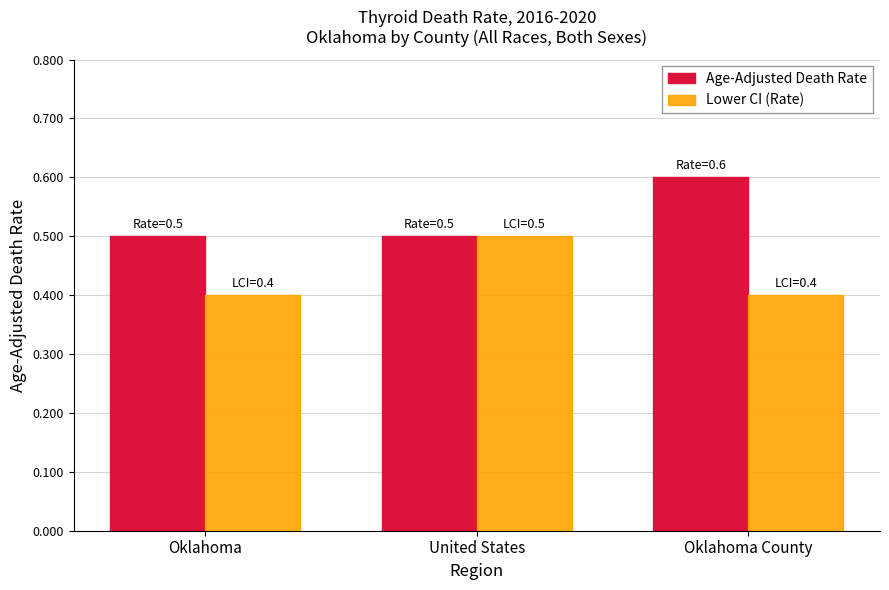

What is the total value across all series at Oklahoma County?

1.0